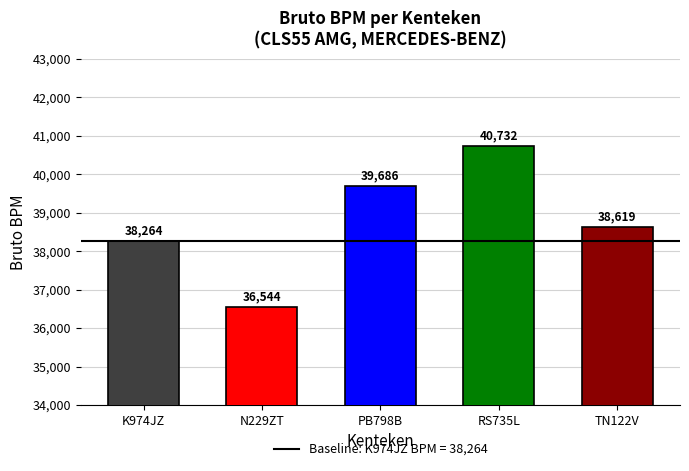

Does the chart contain stacked bars?

No